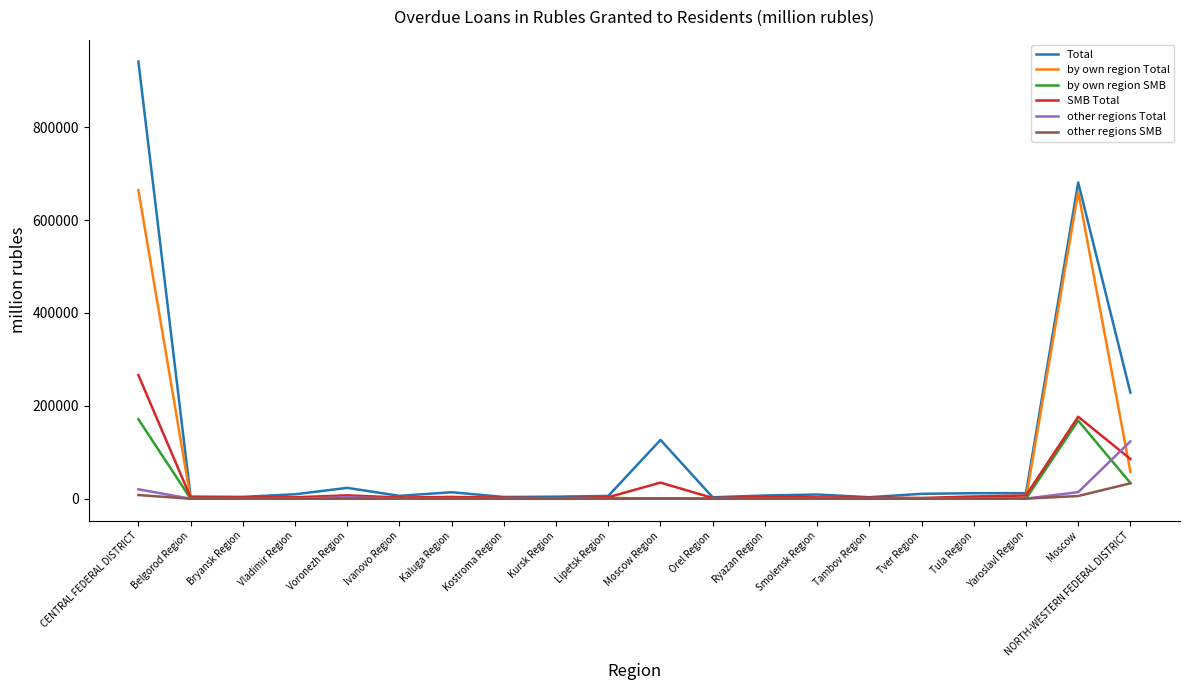

At which category is the sum across all series the highest?

CENTRAL FEDERAL DISTRICT